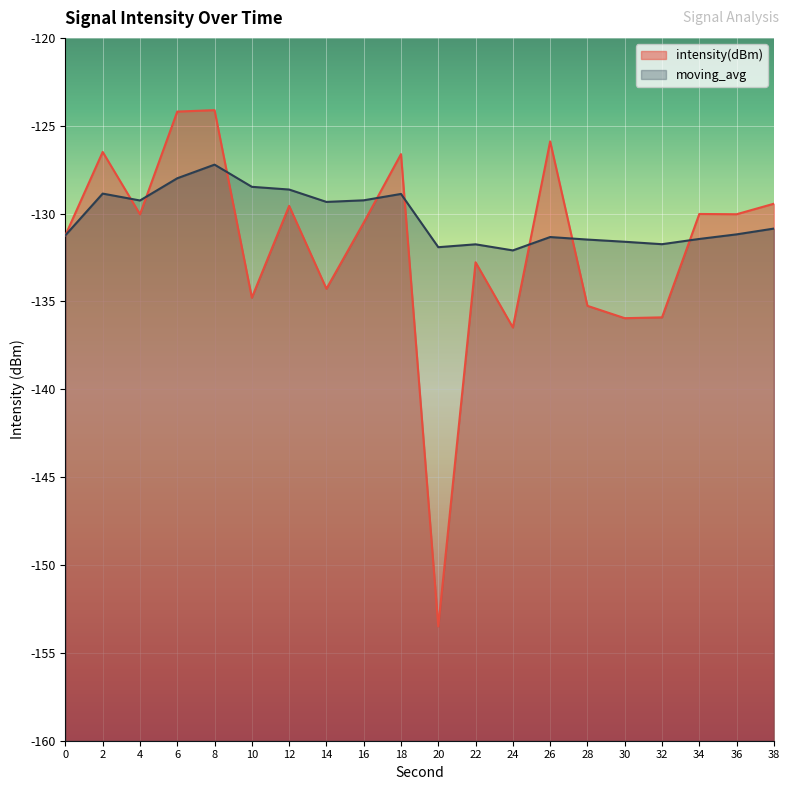

At which label does moving_avg reach its minimum?

24